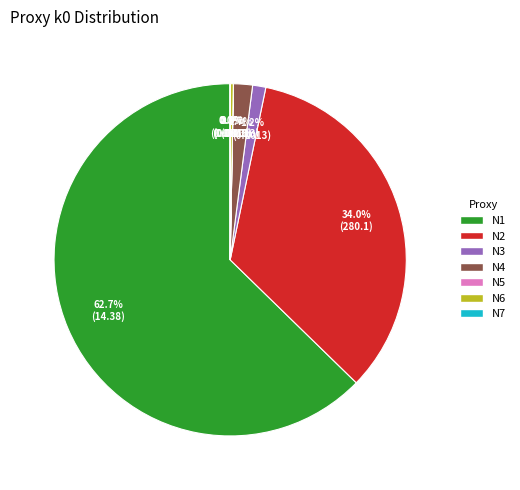

Between N6 and N1, which is larger?

N1